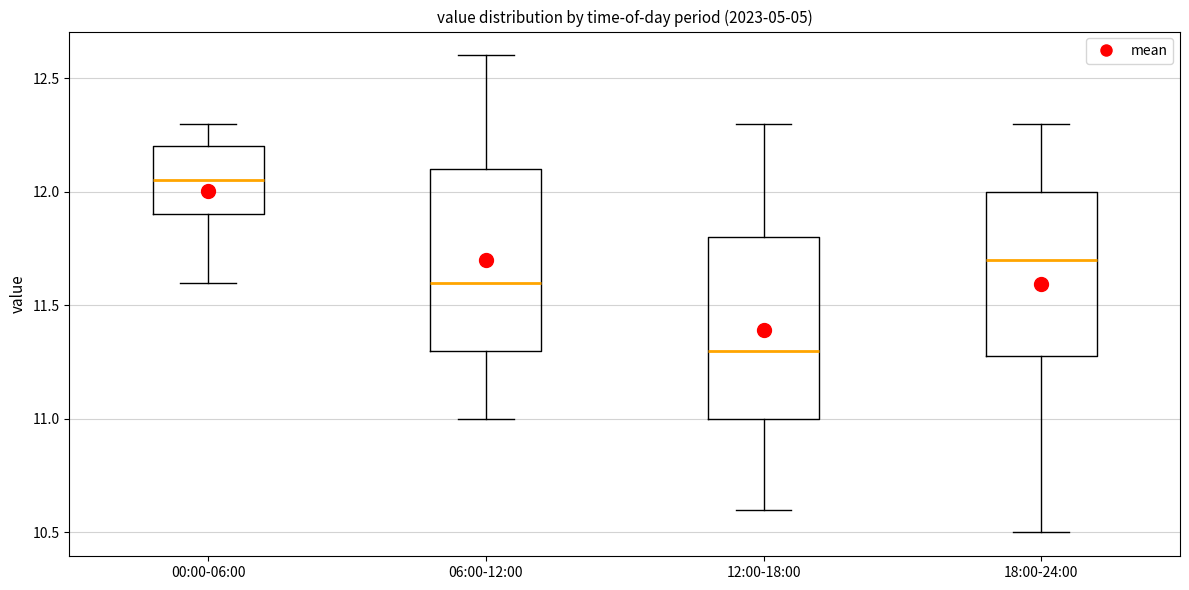

Where does the lower whisker of the box for 00:00-06:00 end on the y-axis? The values are not printed on the chart, so give them approximately, as read against the axis.

11.60